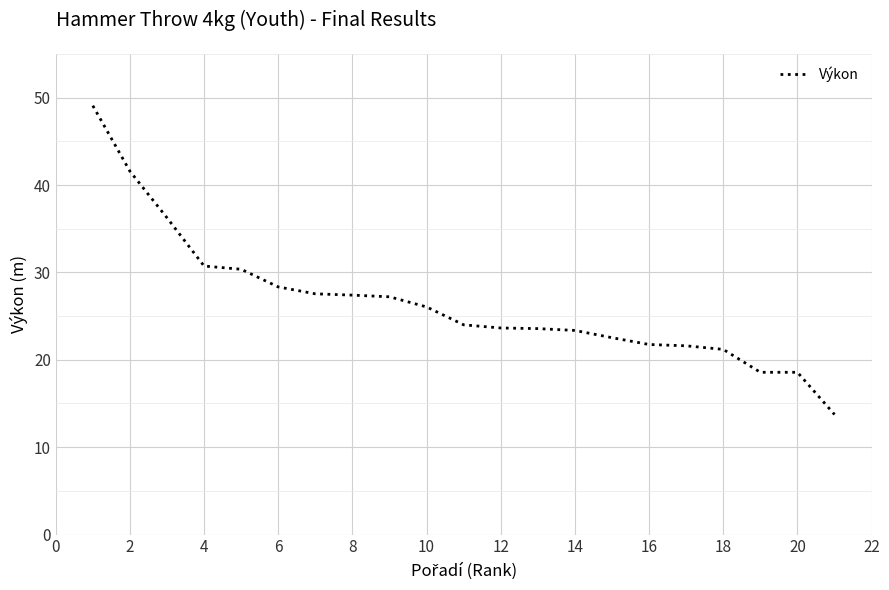

What is the smallest value displayed?

13.7